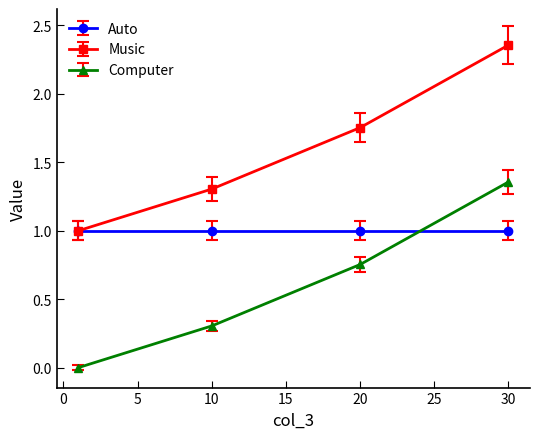

True or false: Music has more than 1 points higher than both neighbors.

False